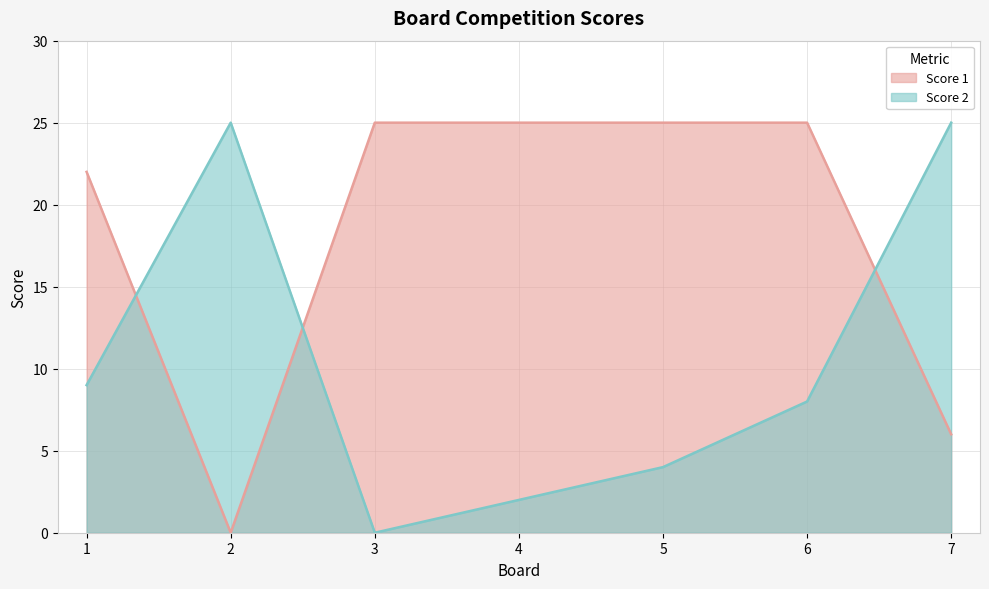

What is the difference between the maximum and minimum values in the Score 1 series?

25